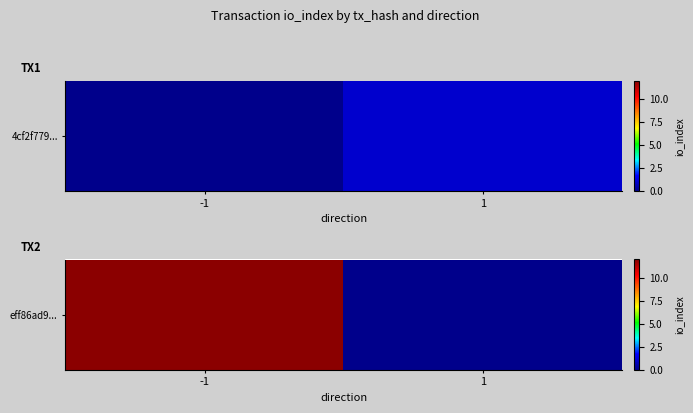

True or false: the data shows 12 at -1.

True